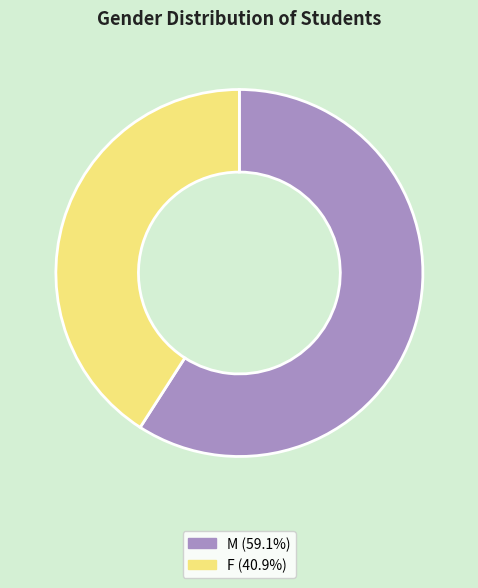

Between M and F, which is larger?

M